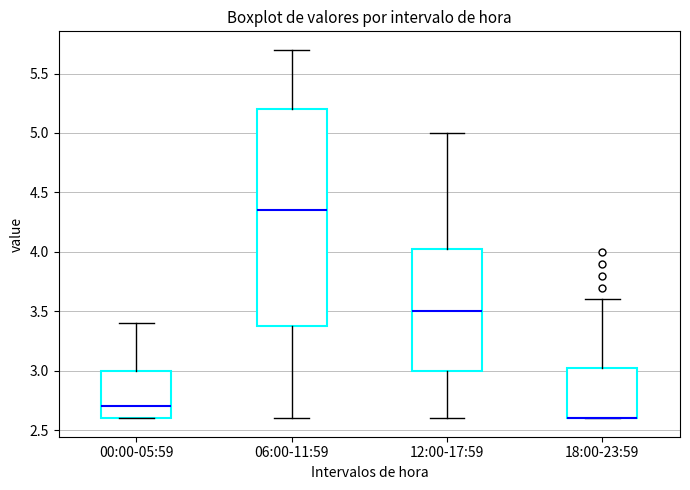

Reading left to right, read every box against the y-axis: the position of its median line, the range the box covers, and the ends of its whiskers. The values are not printed on the chart, so give them approximately, as read against the axis.

00:00-05:59: median 2.70, box 2.60 to 3.00, whiskers 2.60 to 3.40
06:00-11:59: median 4.35, box 3.40 to 5.20, whiskers 2.60 to 5.70
12:00-17:59: median 3.50, box 3.00 to 4.05, whiskers 2.60 to 5.00
18:00-23:59: median 2.60 (drawn on the box's lower edge), box 2.60 to 3.05, whiskers 2.60 to 3.60